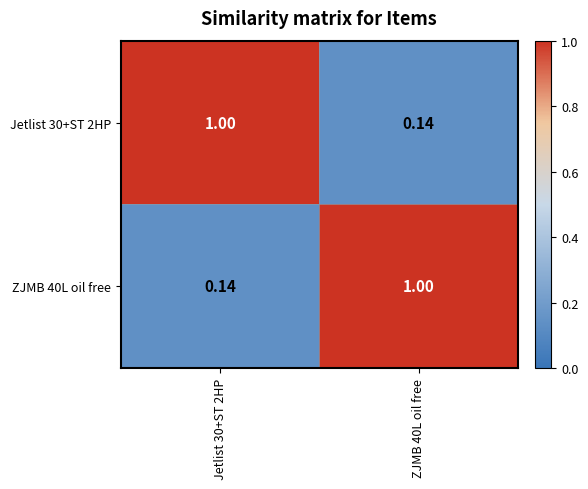

Reading left to right, list all the values displayed in this chart.

Jetlist 30+ST 2HP: Jetlist 30+ST 2HP=1.0	ZJMB 40L oil free=0.1
ZJMB 40L oil free: Jetlist 30+ST 2HP=0.1	ZJMB 40L oil free=1.0